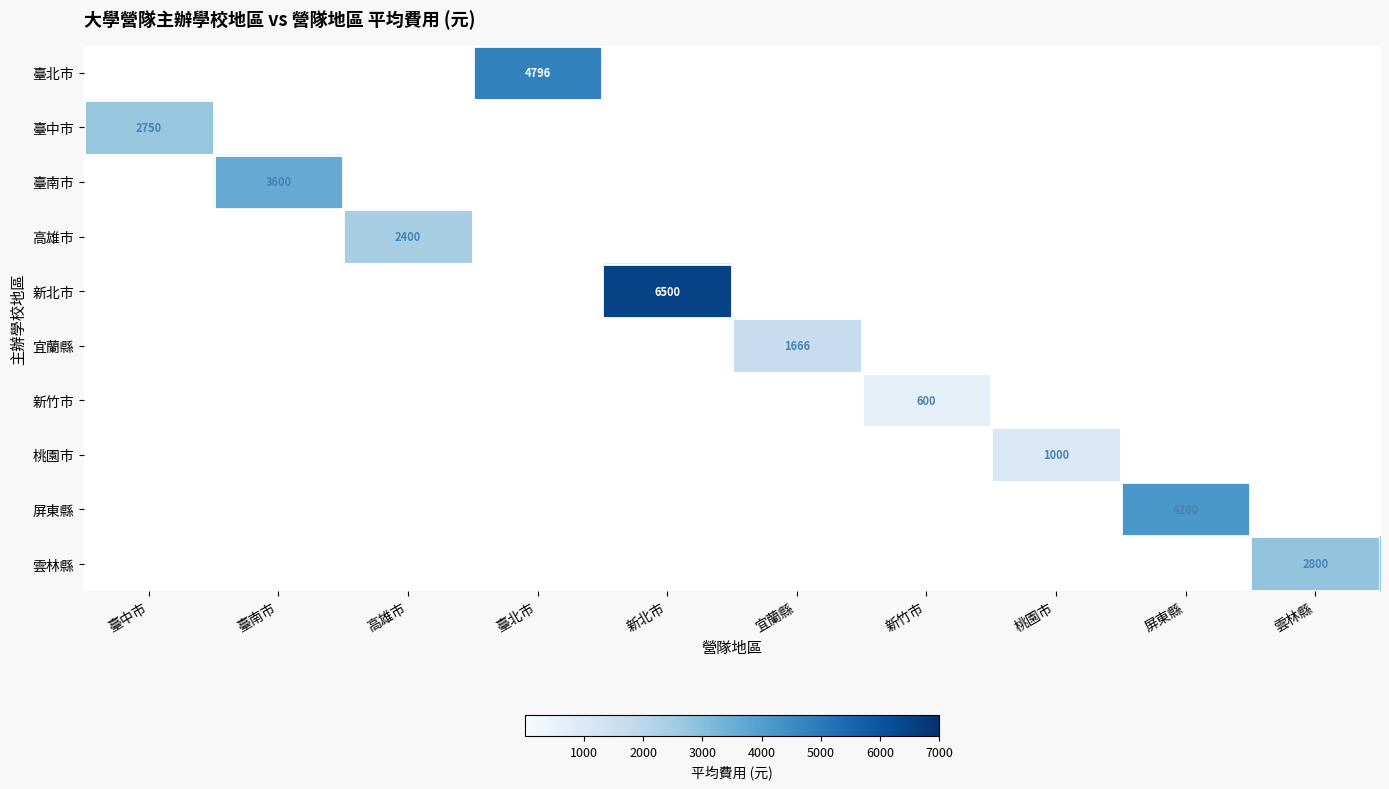

Rank the series by their maximum value, from lowest to highest.

新竹市, 桃園市, 宜蘭縣, 高雄市, 臺中市, 雲林縣, 臺南市, 屏東縣, 臺北市, 新北市